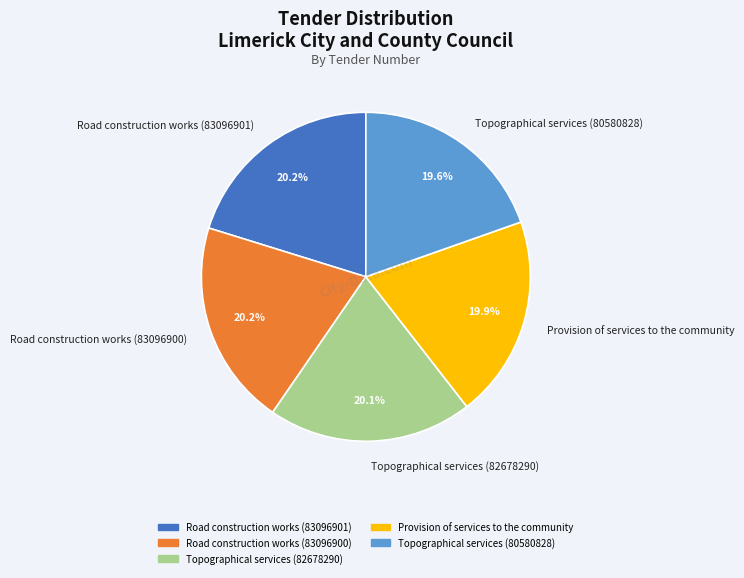

Is Road construction works (83096900) the majority of the pie?

No